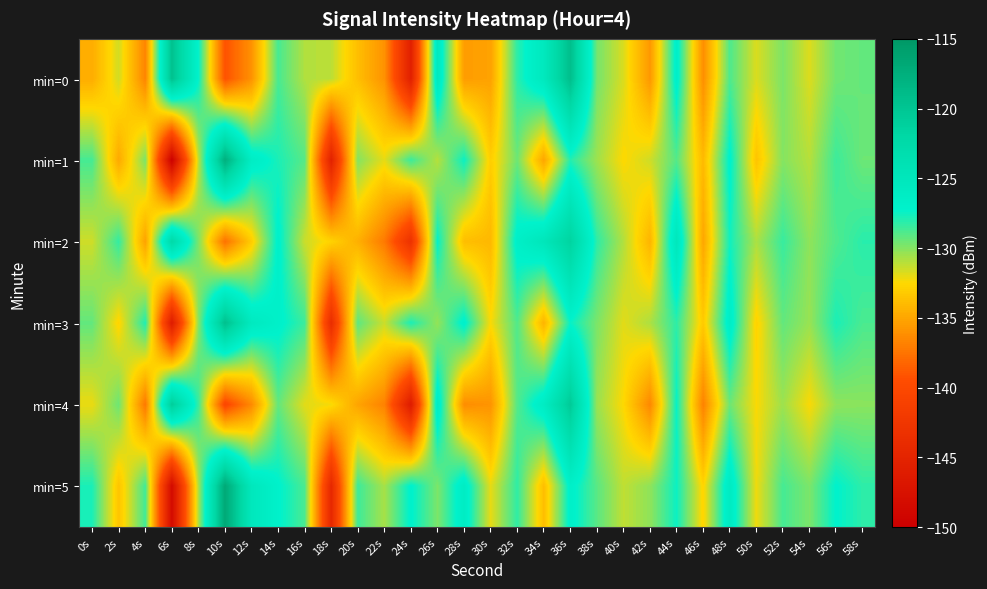

What is the total value across all series at 52s?

-776.7